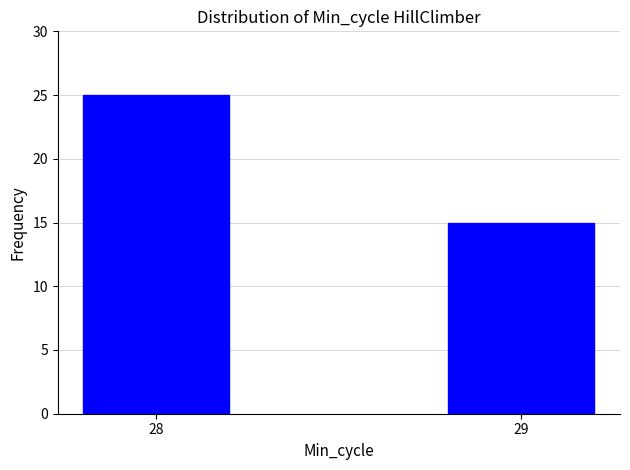

Rank the categories by value from highest to lowest.

28, 29